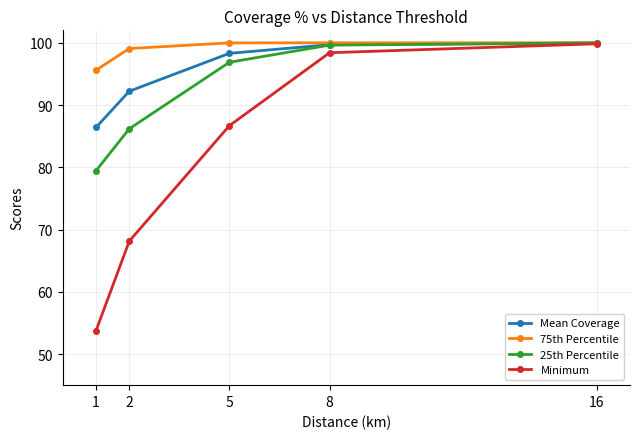

At how many categories does at least one series exceed 94?

5